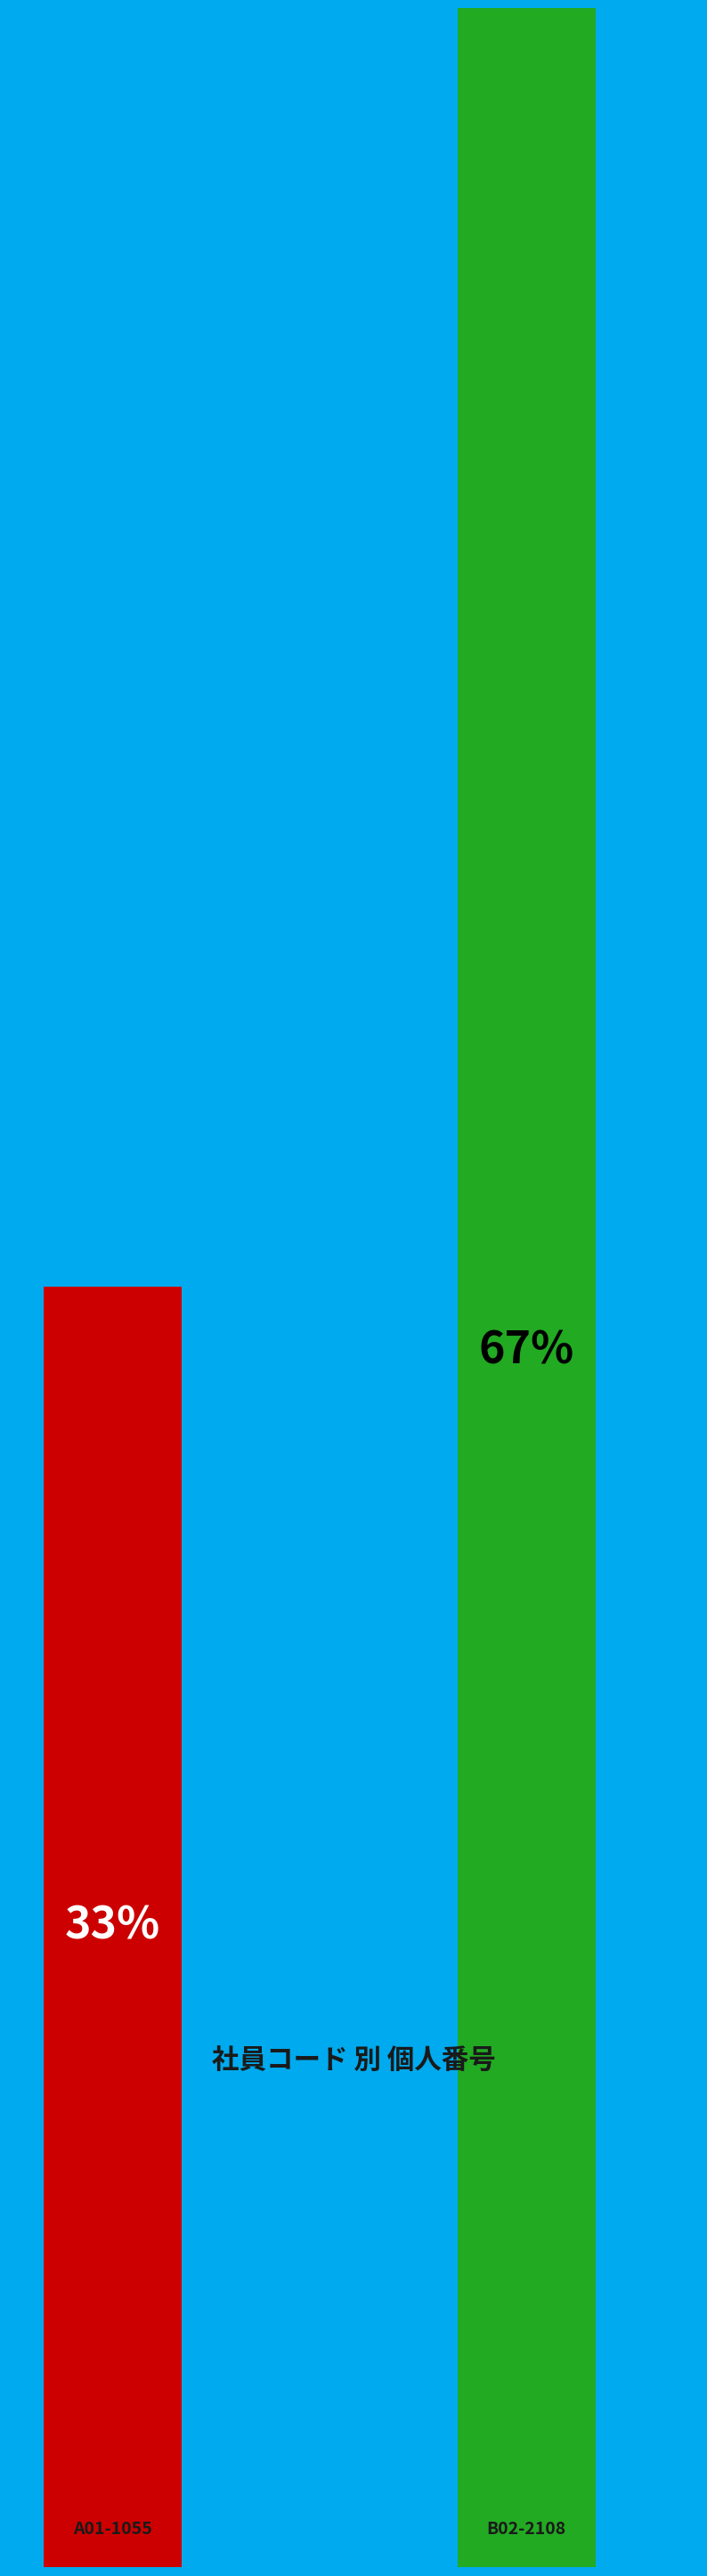

To the nearest percent, what is the average slice percentage?

50%